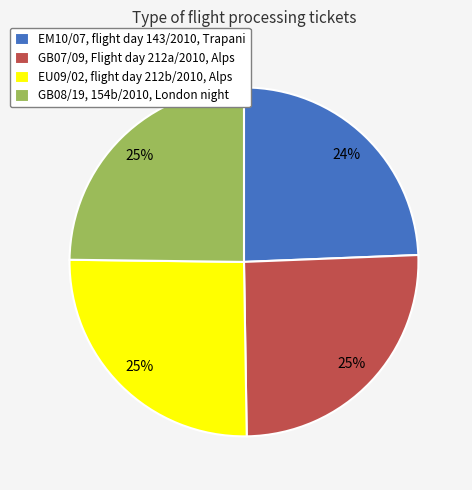

How many slices are in this pie chart?

4